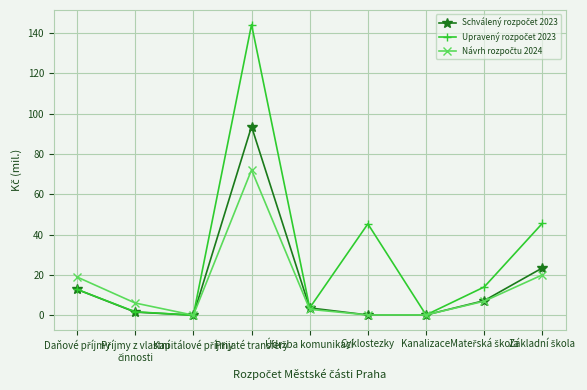

At which label does Návrh rozpočtu 2024 first exceed 6?

Daňové příjmy